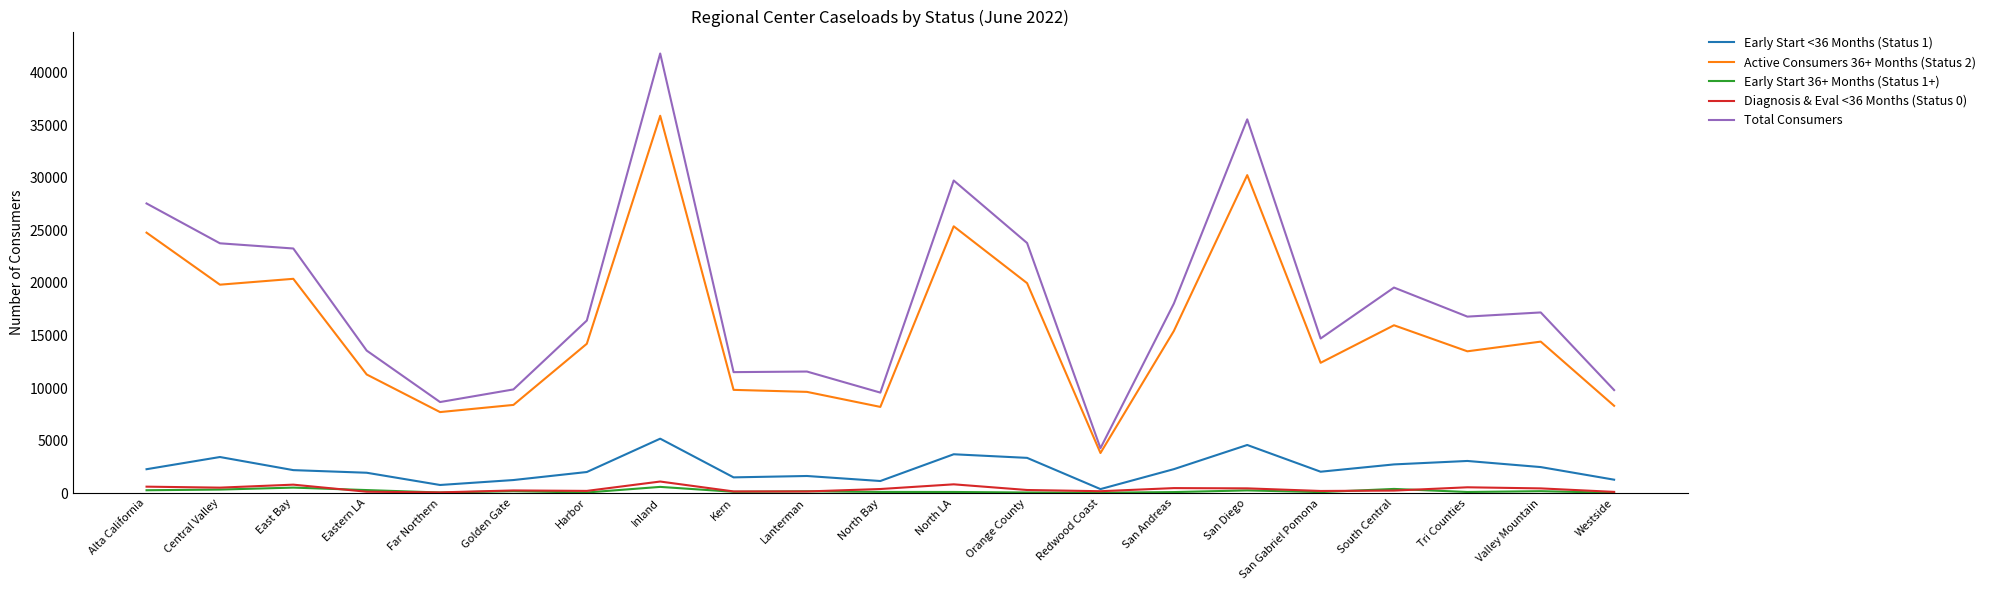

How many lines are shown in the chart?

5